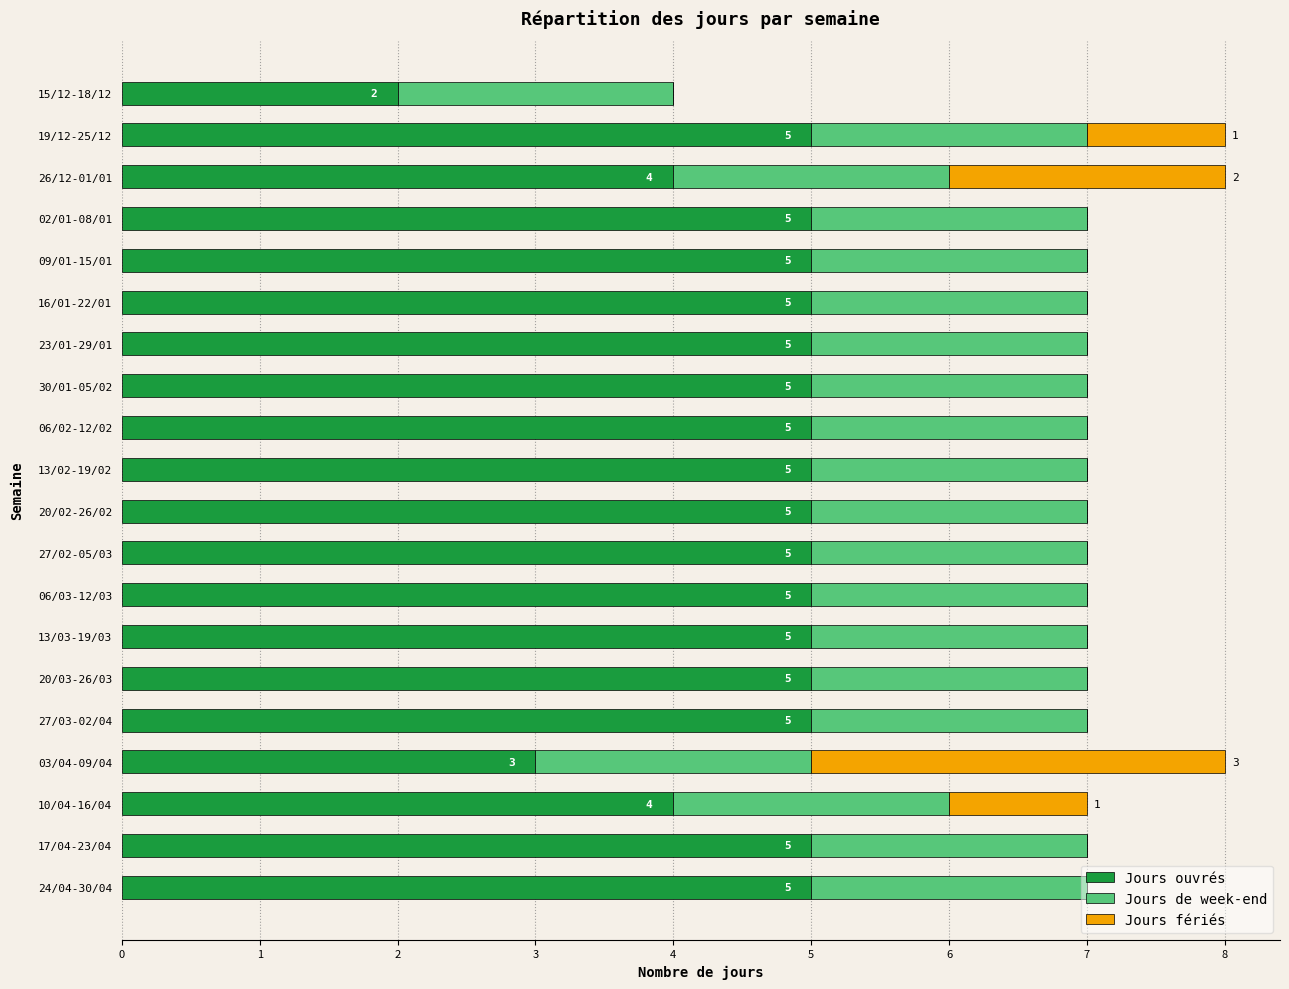

The value of Jours ouvrés at 27/03-02/04 is 5. True or false?

True